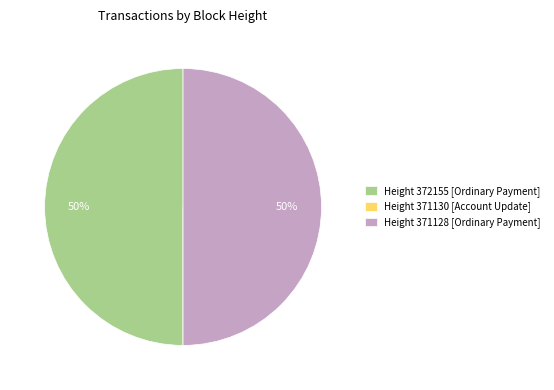

To the nearest percent, what is the average slice percentage?

33%